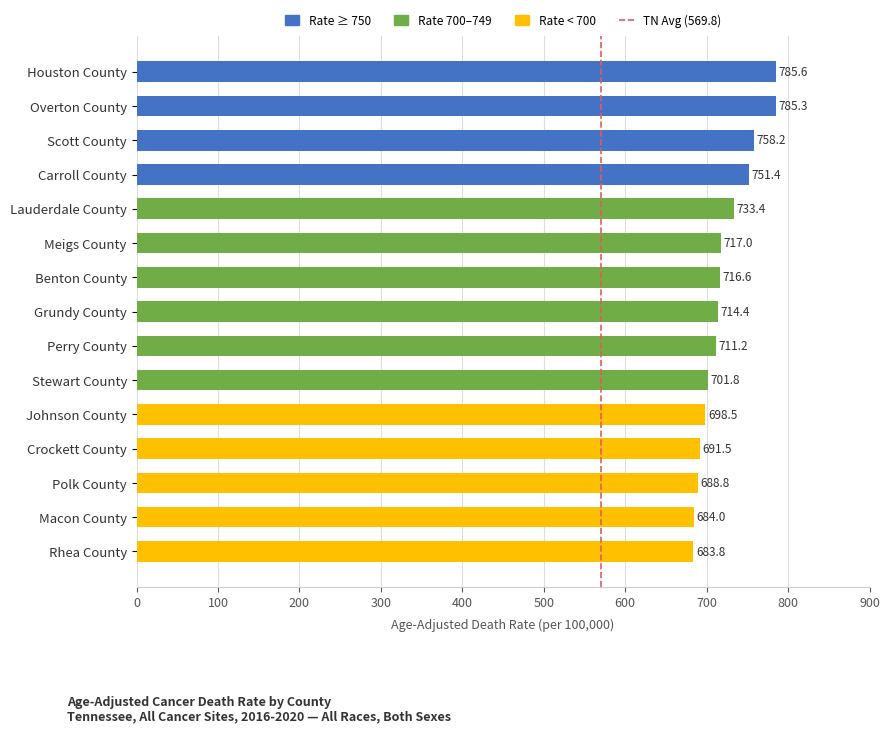

How many data points are above 714?

8